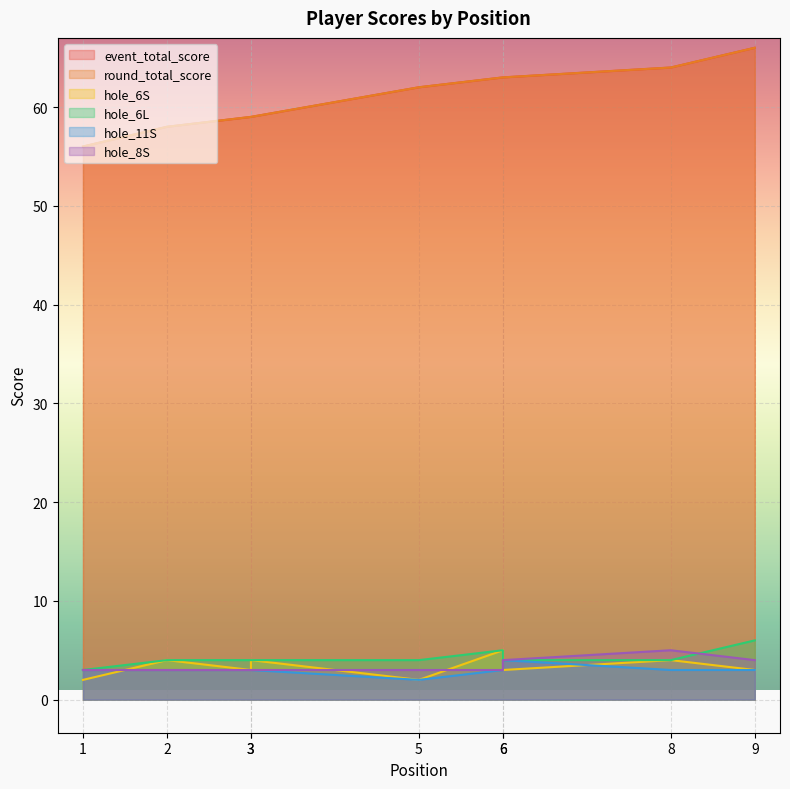

Between 3 and 8, which series saw the biggest shift?

event_total_score